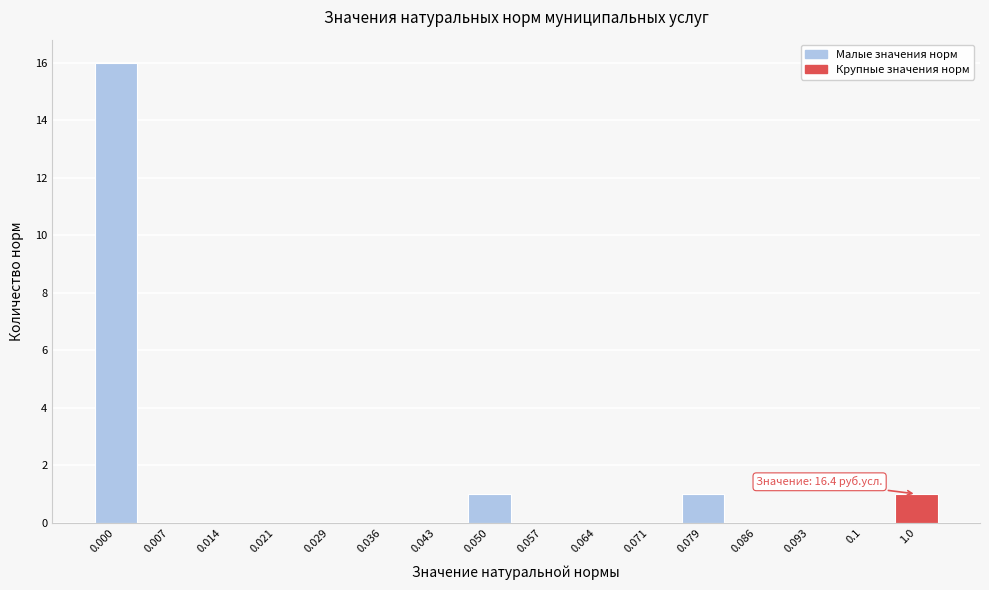

Reading left to right, what are all the values shown in this chart?

0.000=16	0.007=0	0.014=0	0.021=0	0.029=0	0.036=0	0.043=0	0.050=1	0.057=0	0.064=0	0.071=0	0.079=1	0.086=0	0.093=0	0.1=0	1.0=1